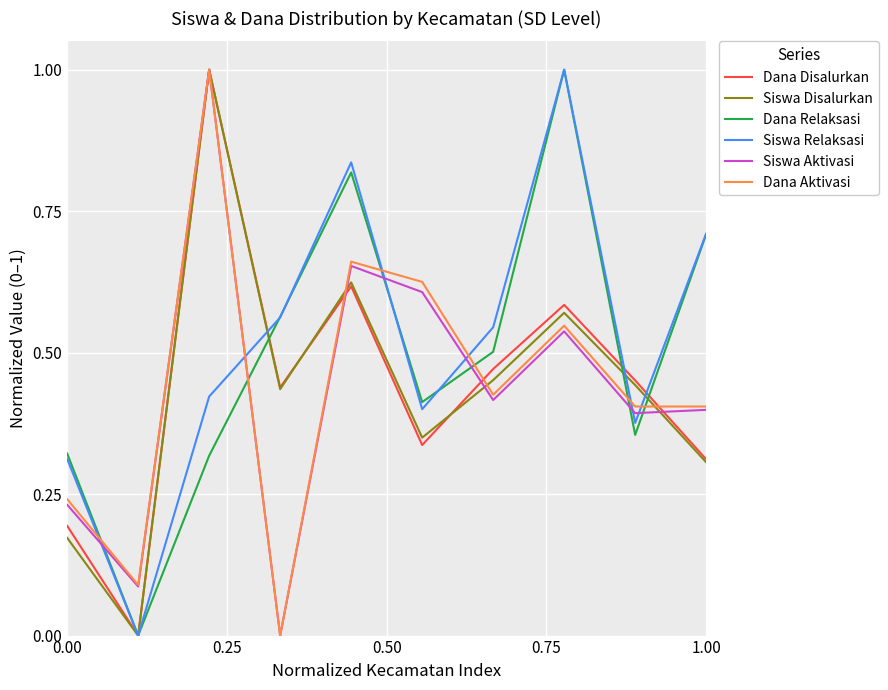

What is the greatest value displayed?

1.0